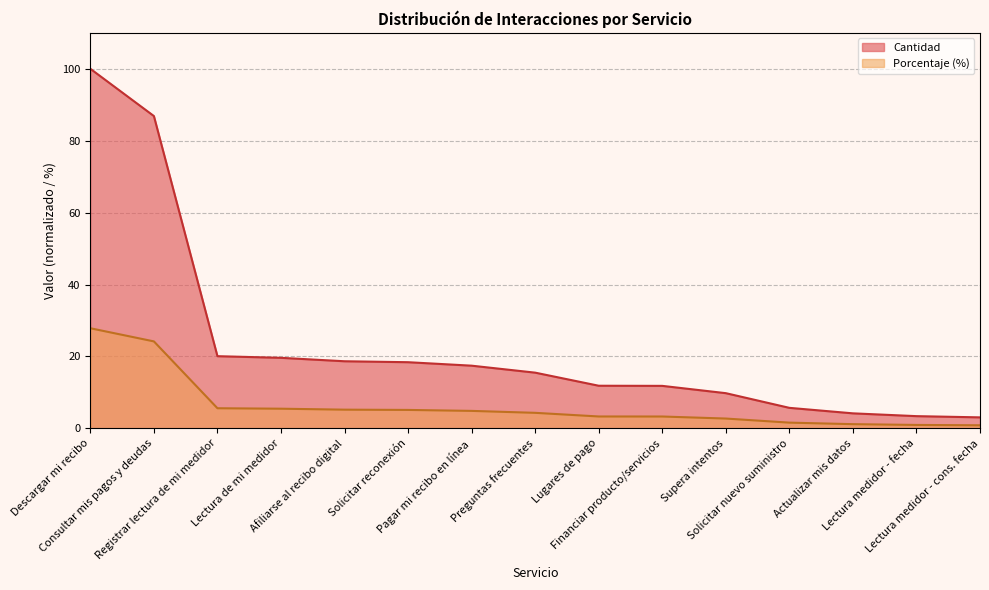

Which label corresponds to the smallest value in the chart?

Lectura medidor - cons. fecha